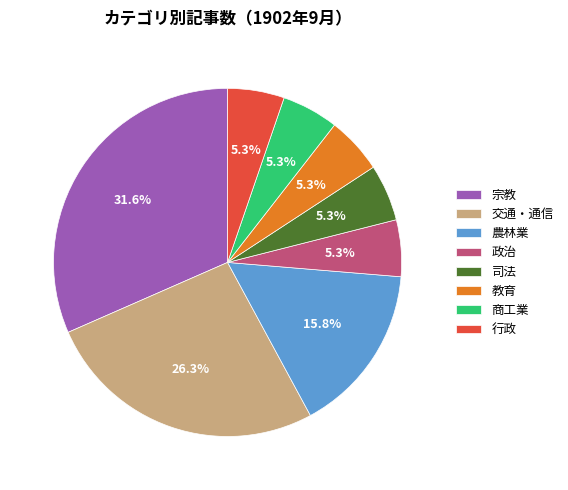

To the nearest percent, what is the combined percentage of 宗教 and 農林業?

47%